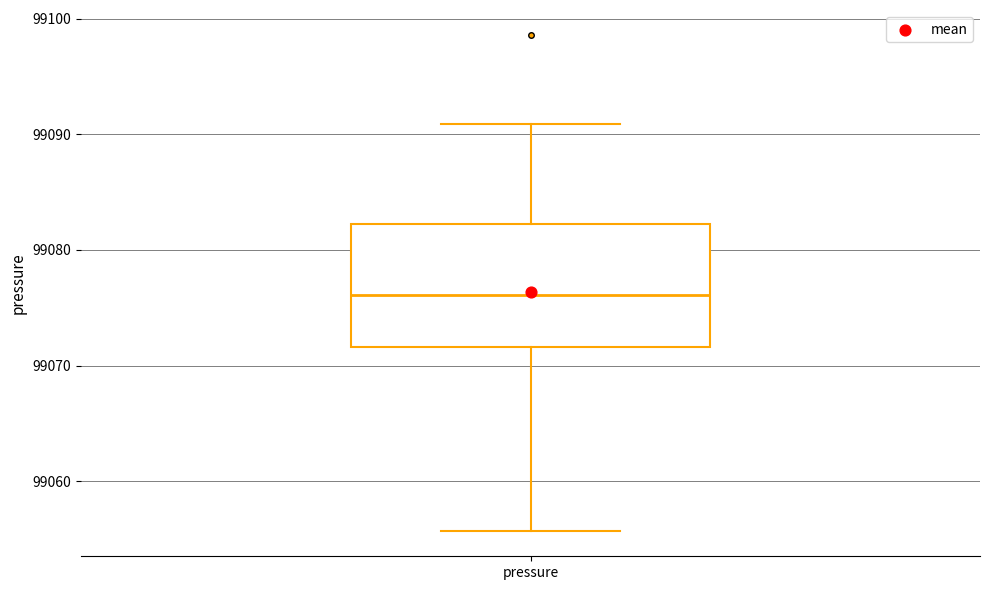

Read this box plot against the y-axis: the position of the median line, the range covered by the box, and the ends of both whiskers. The values are not printed on the chart, so give them approximately, as read against the axis.

median 99076, box 99072 to 99082, whiskers 99056 to 99091